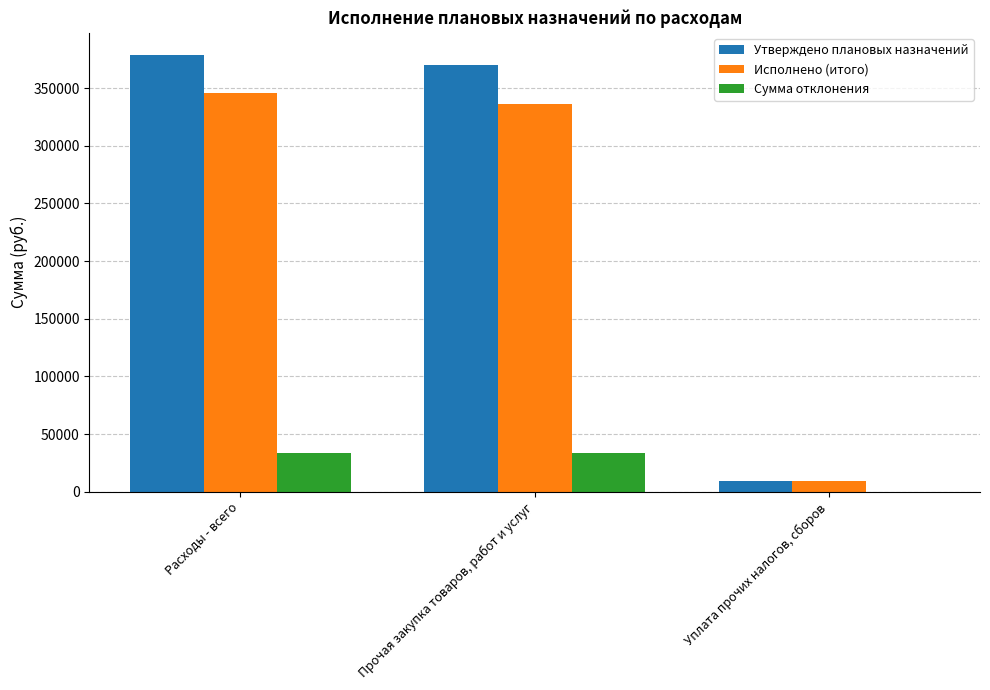

Is the value of Сумма отклонения at Уплата прочих налогов, сборов greater than the value of Утверждено плановых назначений at Уплата прочих налогов, сборов?

No